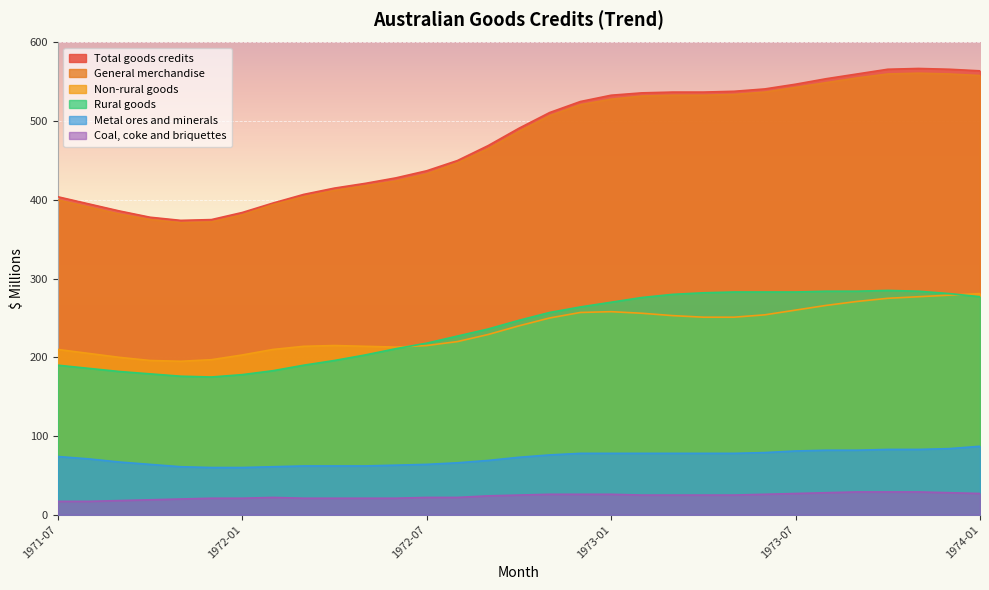

Rank the categories by Metal ores and minerals value from highest to lowest.

1974-01, 1973-12, 1973-10, 1973-11, 1973-08, 1973-09, 1973-07, 1973-06, 1972-12, 1973-01, 1973-02, 1973-03, 1973-04, 1973-05, 1972-11, 1971-07, 1972-10, 1971-08, 1972-09, 1971-09, 1972-08, 1971-10, 1972-07, 1972-06, 1972-03, 1972-04, 1972-05, 1971-11, 1972-02, 1971-12, 1972-01